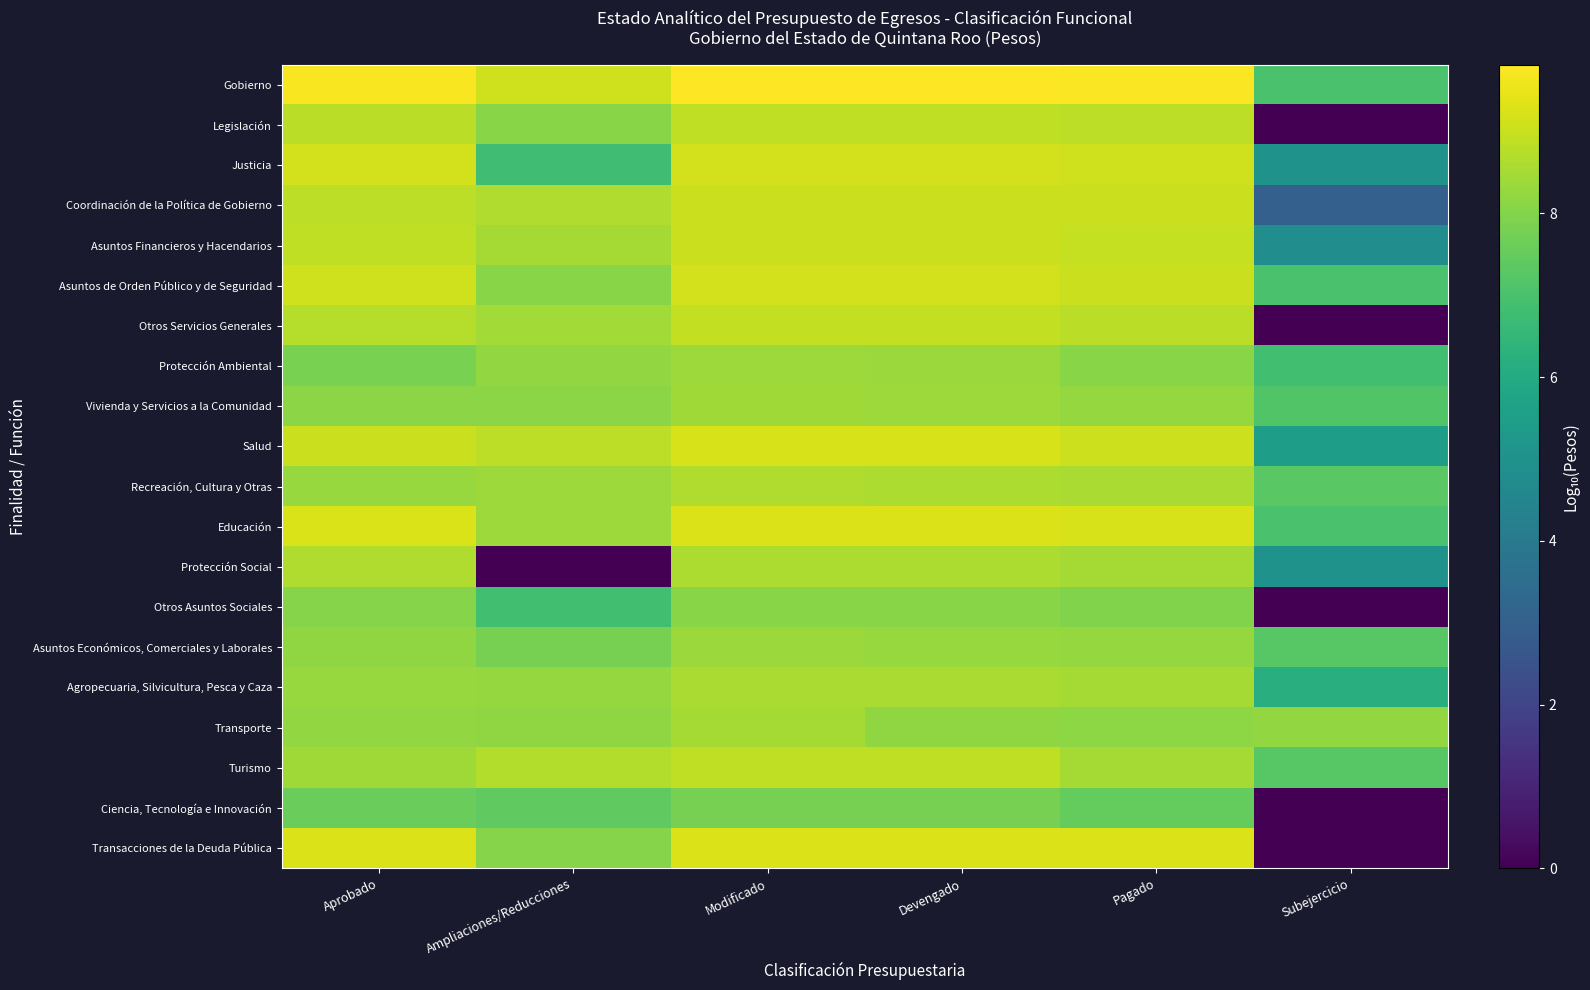

What is the maximum value shown in the chart?

9.8